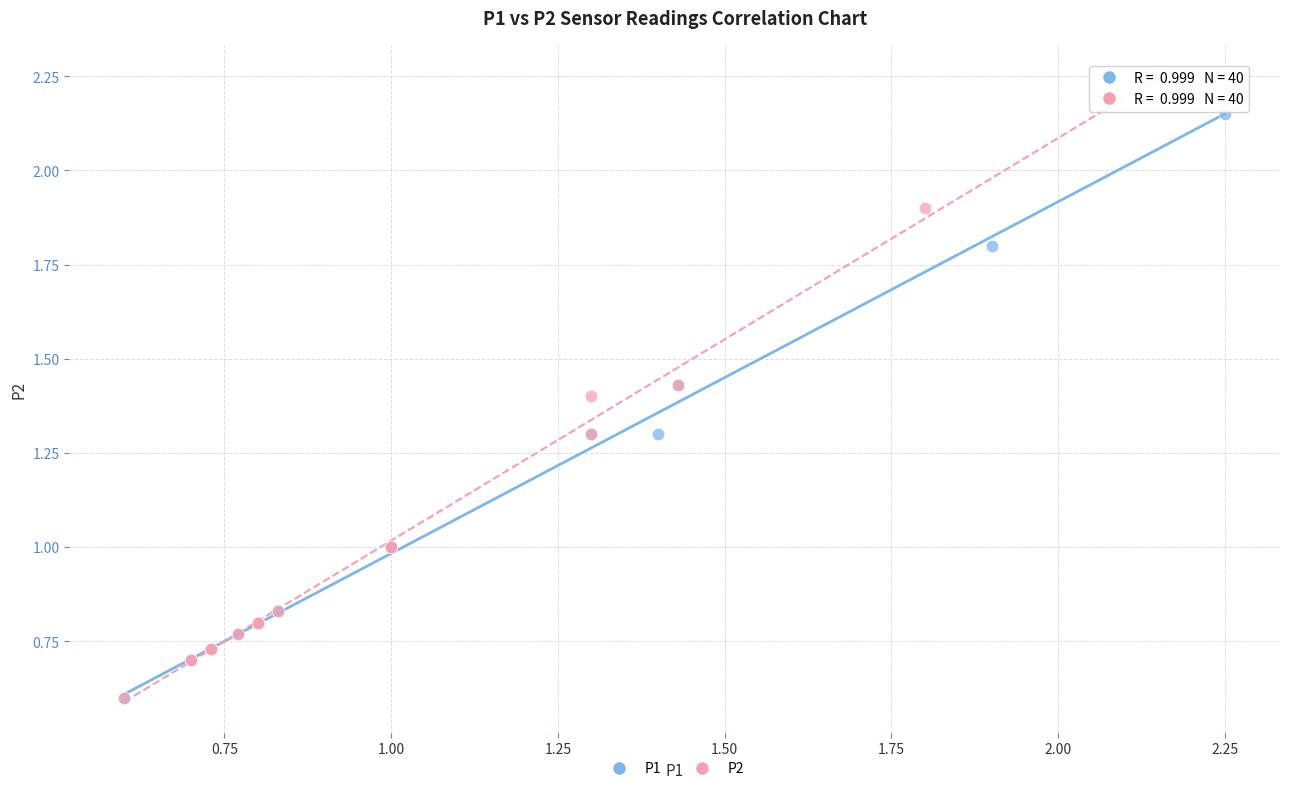

Which series contains the highest Y value?

P2